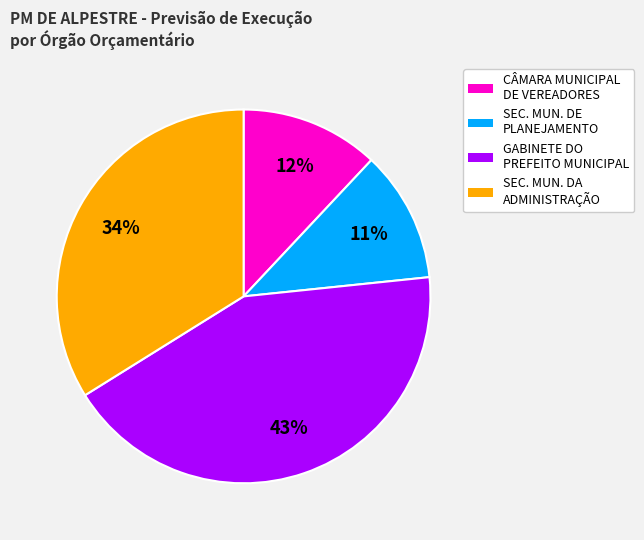

How many slices are in this pie chart?

4